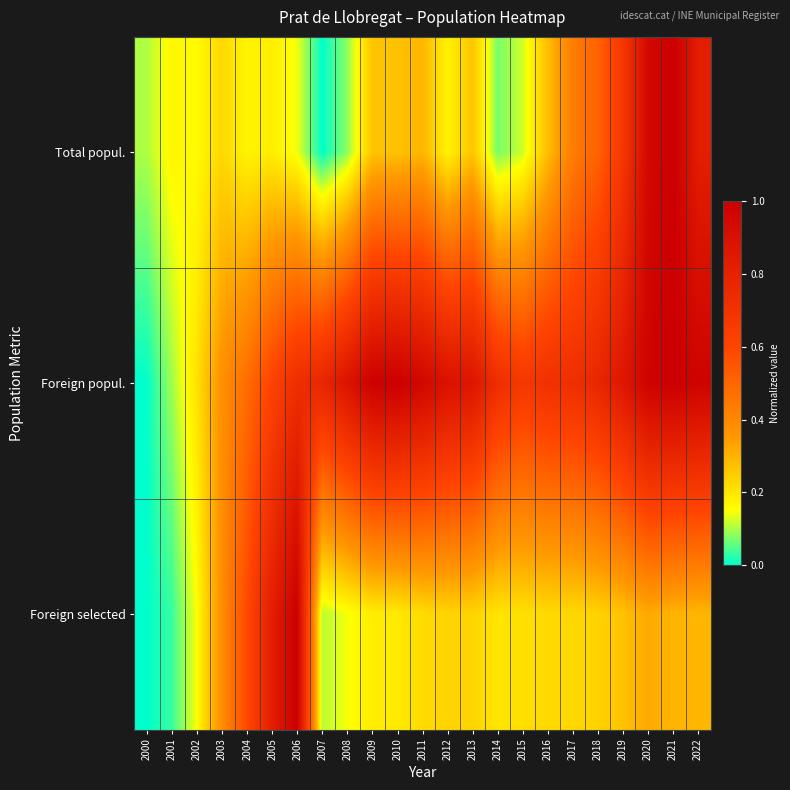

Reading left to right, transcribe all the data shown in this chart.

Total popul.: 2000=0.1	2001=0.2	2002=0.2	2003=0.2	2004=0.2	2005=0.2	2006=0.1	2007=0.0	2008=0.1	2009=0.3	2010=0.3	2011=0.3	2012=0.2	2013=0.3	2014=0.1	2015=0.1	2016=0.3	2017=0.4	2018=0.5	2019=0.7	2020=0.9	2021=1.0	2022=0.8
Foreign popul.: 2000=0.0	2001=0.1	2002=0.2	2003=0.4	2004=0.5	2005=0.6	2006=0.7	2007=0.8	2008=0.9	2009=1.0	2010=1.0	2011=1.0	2012=0.9	2013=0.9	2014=0.7	2015=0.7	2016=0.7	2017=0.7	2018=0.8	2019=0.9	2020=1.0	2021=1.0	2022=1.0
Foreign selected: 2000=0.0	2001=0.0	2002=0.1	2003=0.4	2004=0.6	2005=0.8	2006=1.0	2007=0.1	2008=0.1	2009=0.2	2010=0.2	2011=0.2	2012=0.2	2013=0.2	2014=0.2	2015=0.2	2016=0.2	2017=0.2	2018=0.2	2019=0.3	2020=0.3	2021=0.3	2022=0.3